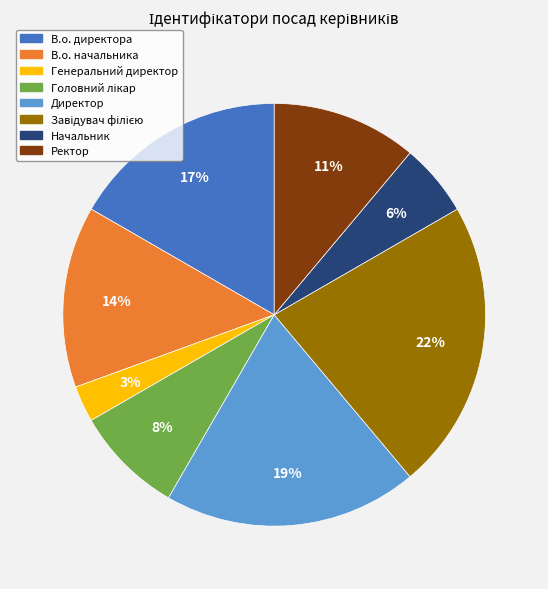

Which category has the smallest portion of the pie?

Генеральний директор